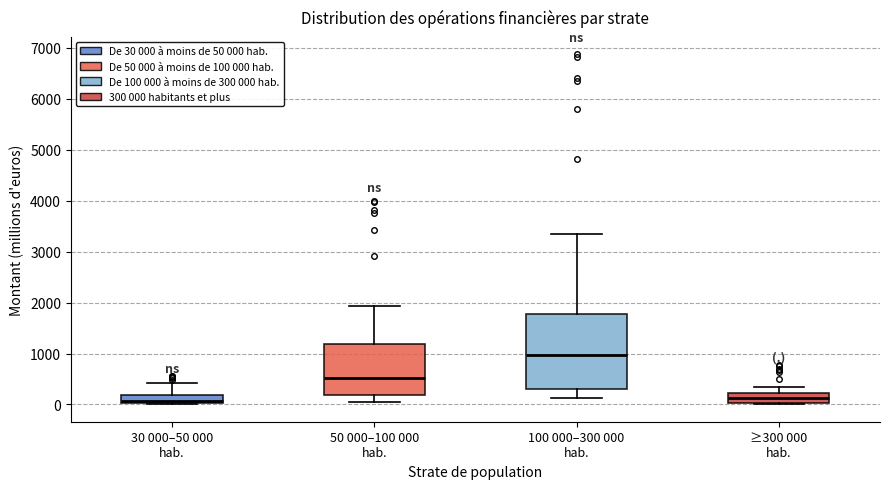

Where is the upper edge of the box for 100 000–300 000 hab. on the y-axis? The values are not printed on the chart, so give them approximately, as read against the axis.

1800